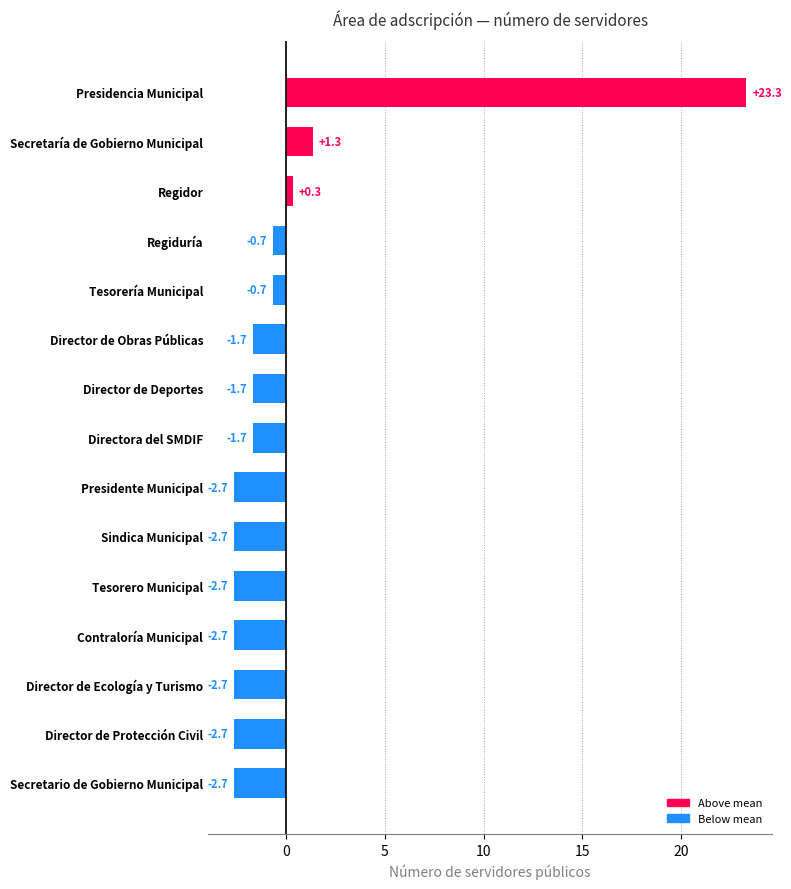

What is the smallest value displayed?

-2.7